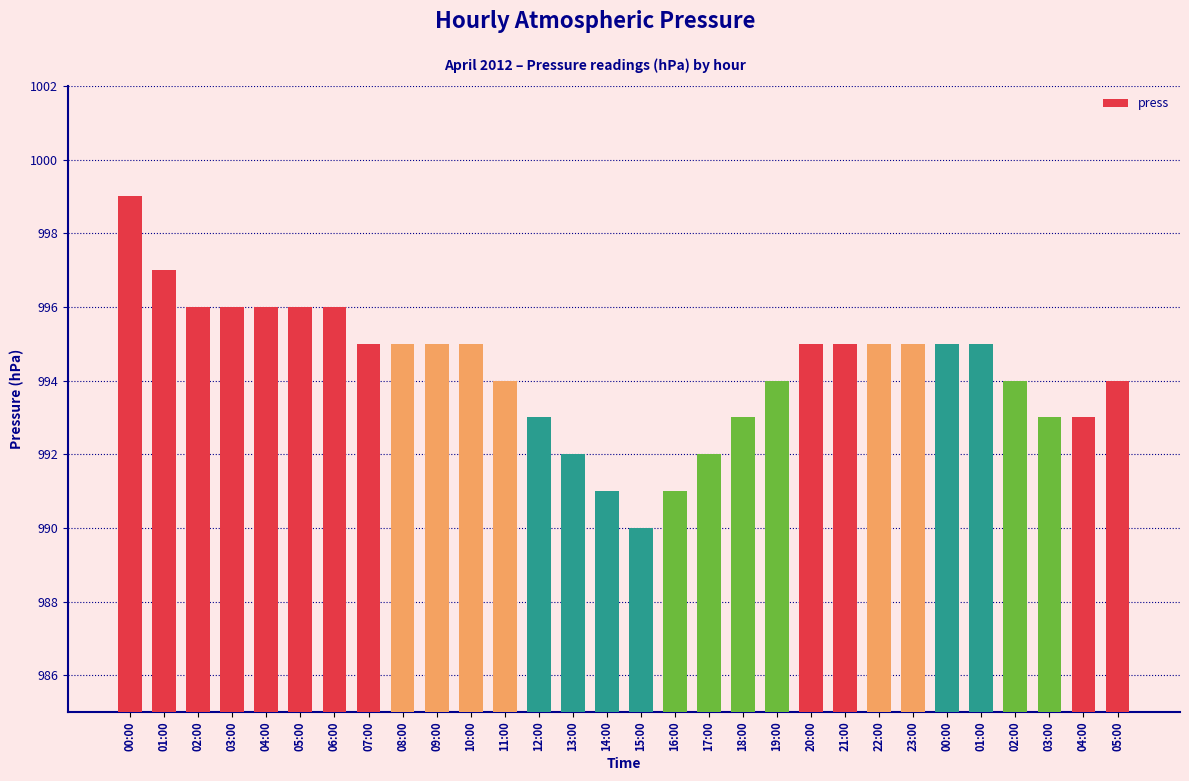

Which category has the highest value across all series?

00:00